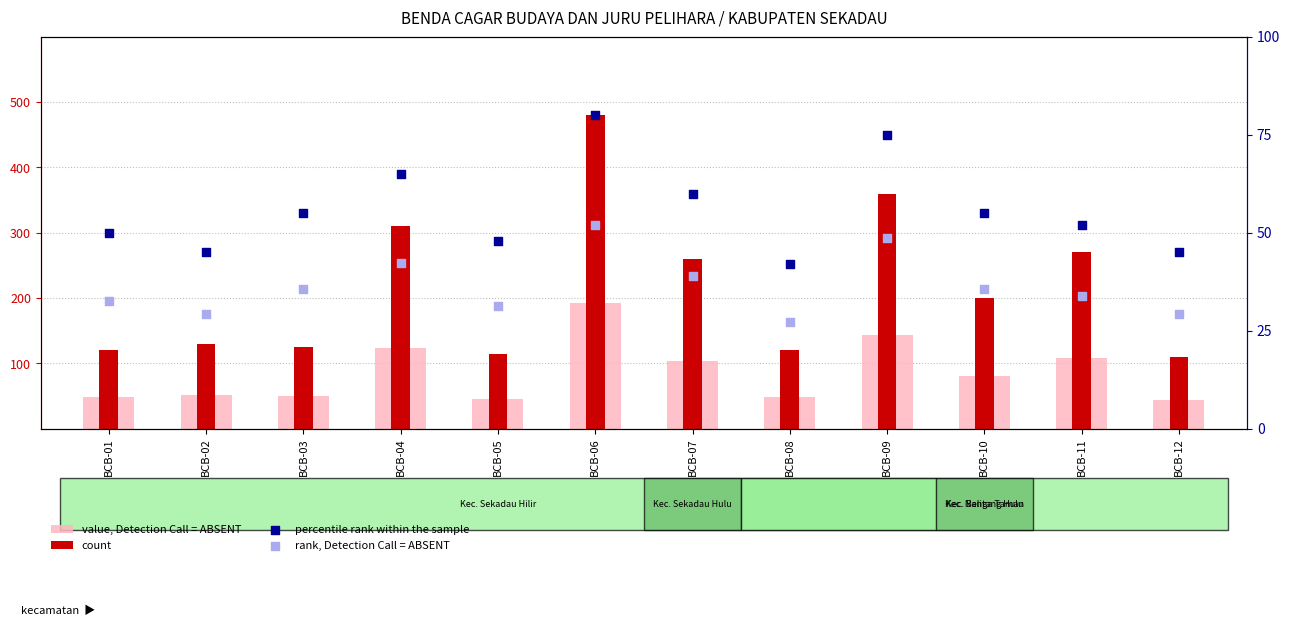

Which series reaches the maximum Y coordinate?

count